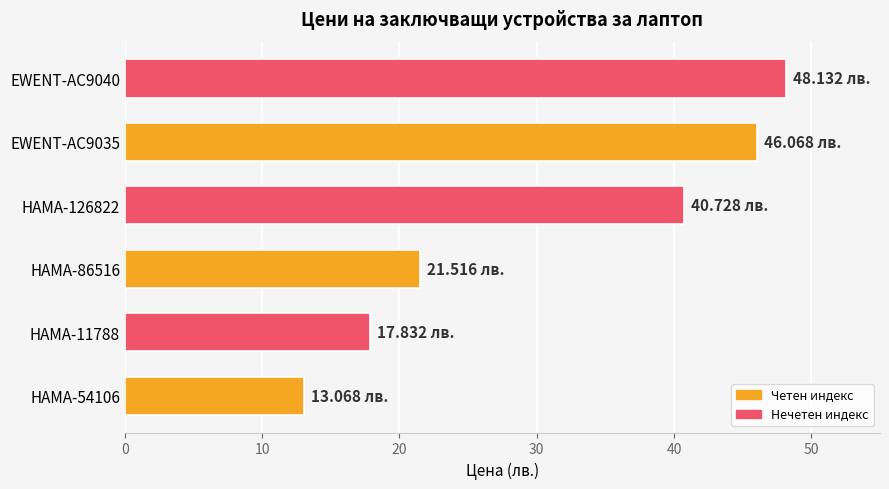

What is the ratio of the value at HAMA-86516 to the value at EWENT-AC9040?

0.4